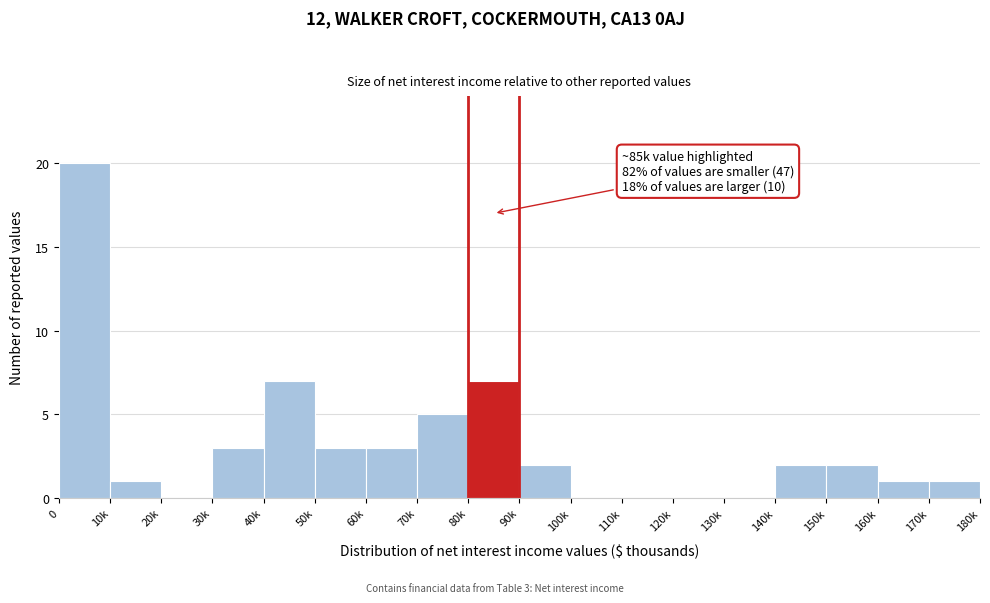

Reading left to right, extract all data points from this chart.

0=20	10k=1	20k=0	30k=3	40k=7	50k=3	60k=3	70k=5	80k=7	90k=2	100k=0	110k=0	120k=0	130k=0	140k=2	150k=2	160k=1	170k=1